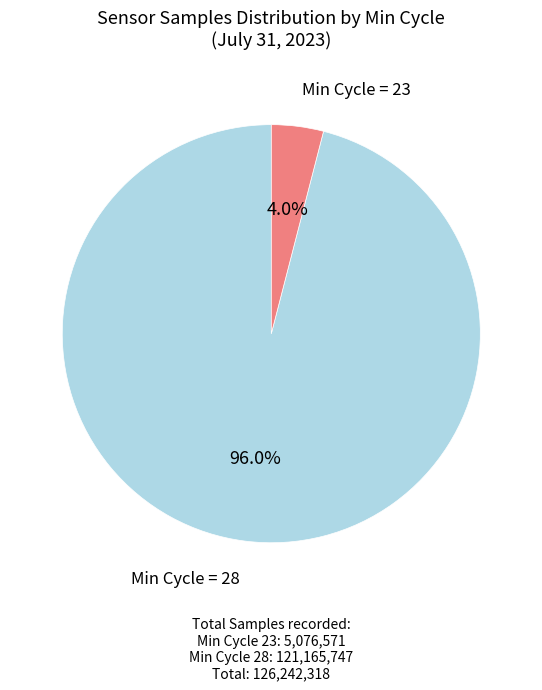

Is there a majority slice in this chart?

Yes